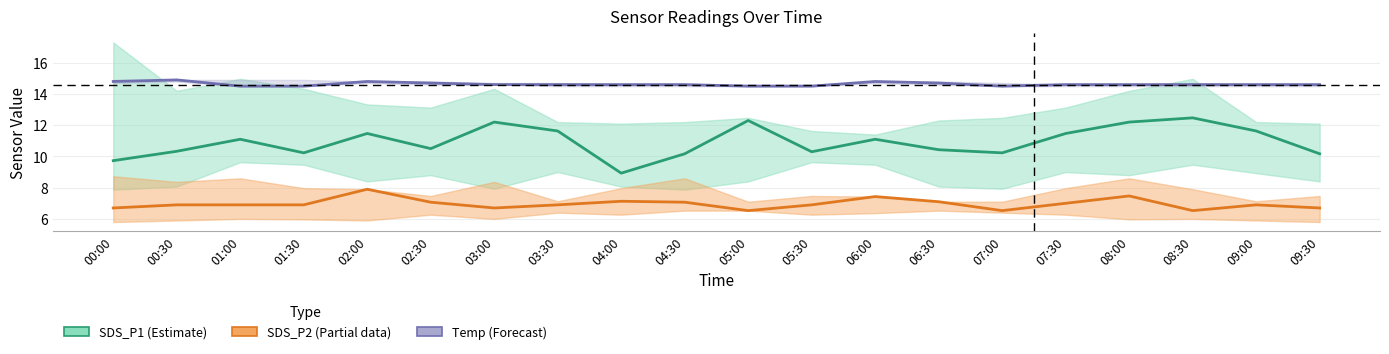

List the labels in order of SDS_P2 (Partial) value, largest first.

02:00, 08:00, 06:00, 04:00, 06:30, 02:30, 04:30, 07:30, 00:30, 01:00, 01:30, 03:30, 05:30, 09:00, 00:00, 03:00, 09:30, 05:00, 07:00, 08:30